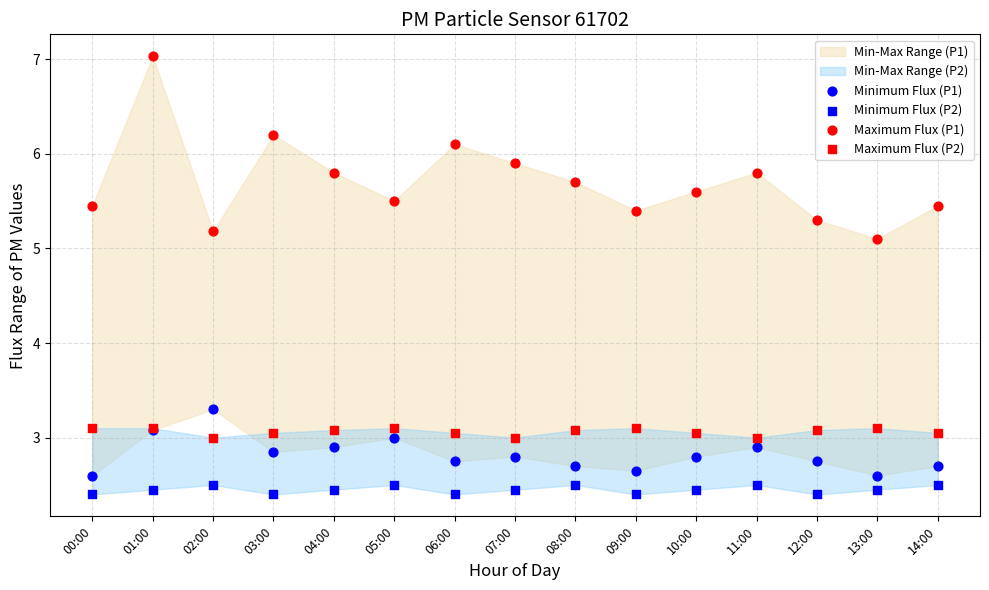

Which series contains the lowest Y value?

Minimum Flux (P2)